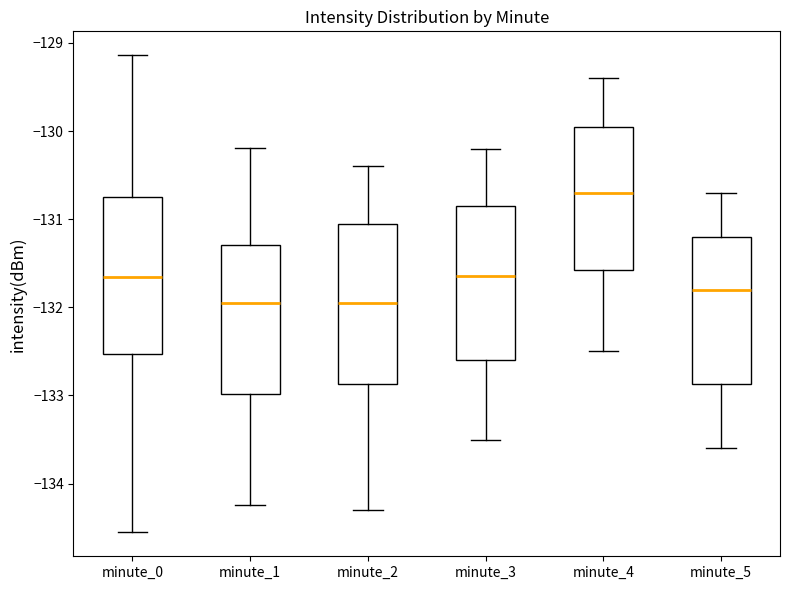

Reading left to right, read every box against the y-axis: the position of its median line, the range the box covers, and the ends of its whiskers. The values are not printed on the chart, so give them approximately, as read against the axis.

minute_0: median -131.7, box -132.5 to -130.7, whiskers -134.6 to -129.1
minute_1: median -131.9, box -133.0 to -131.3, whiskers -134.2 to -130.2
minute_2: median -131.9, box -132.9 to -131.0, whiskers -134.3 to -130.4
minute_3: median -131.6, box -132.6 to -130.8, whiskers -133.5 to -130.2
minute_4: median -130.7, box -131.6 to -129.9, whiskers -132.5 to -129.4
minute_5: median -131.8, box -132.9 to -131.2, whiskers -133.6 to -130.7